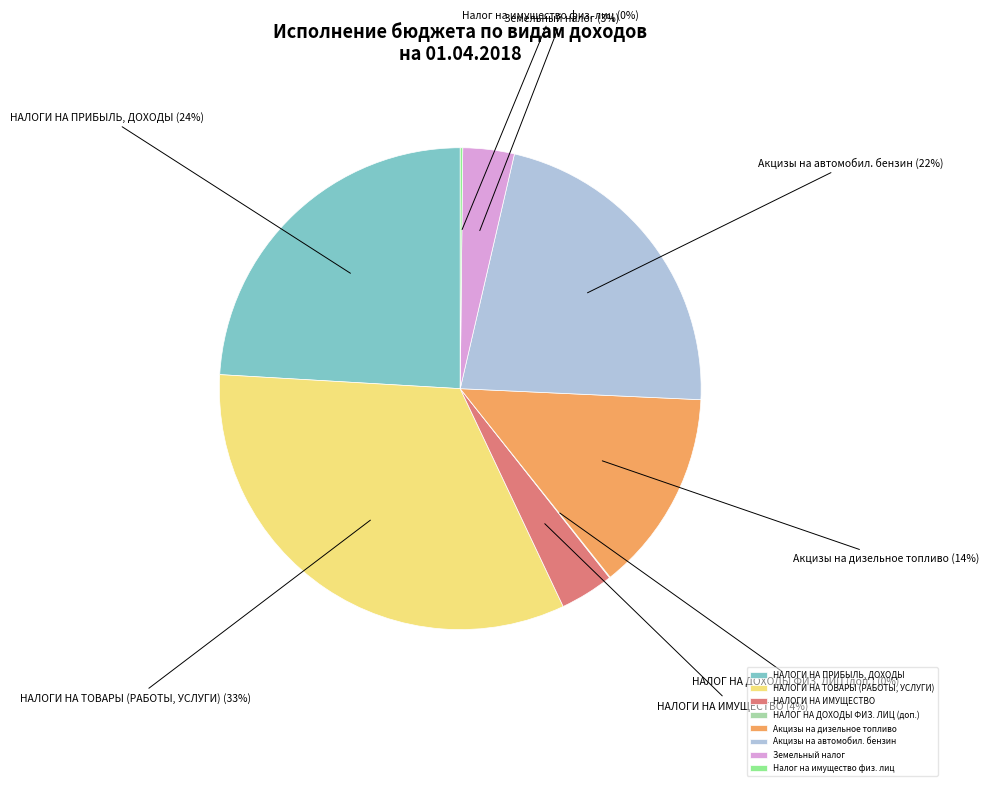

Which category has the biggest portion of the pie?

НАЛОГИ НА ТОВАРЫ (РАБОТЫ, УСЛУГИ)